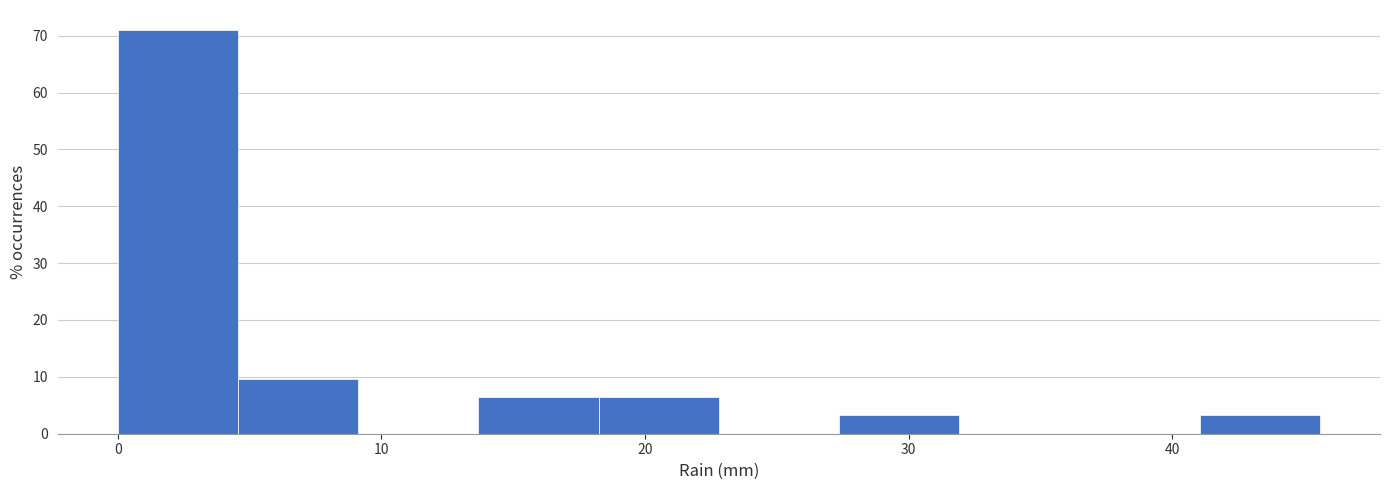

Reading left to right, list every bar in this chart as the range it spans on the x-axis followed by its height. Neither the bar edges nor the heights are printed on the chart, so give them approximately, as read against the axes.

0 to 5: 71
5 to 9: 10
9 to 14: 0
14 to 18: 6
18 to 23: 6
23 to 27: 0
27 to 32: 3
32 to 36: 0
36 to 41: 0
41 to 46: 3